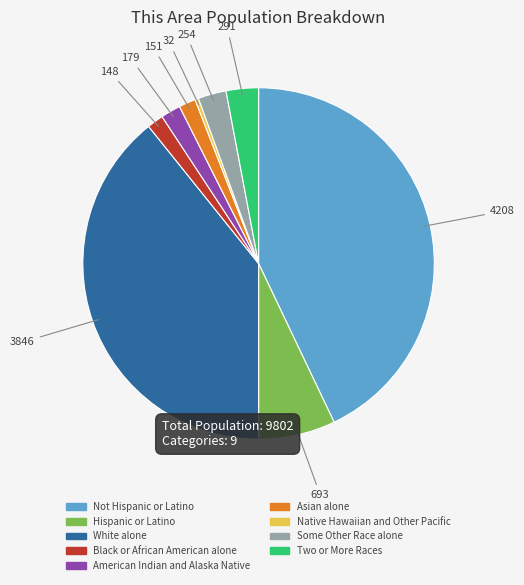

Is there a majority slice in this chart?

No